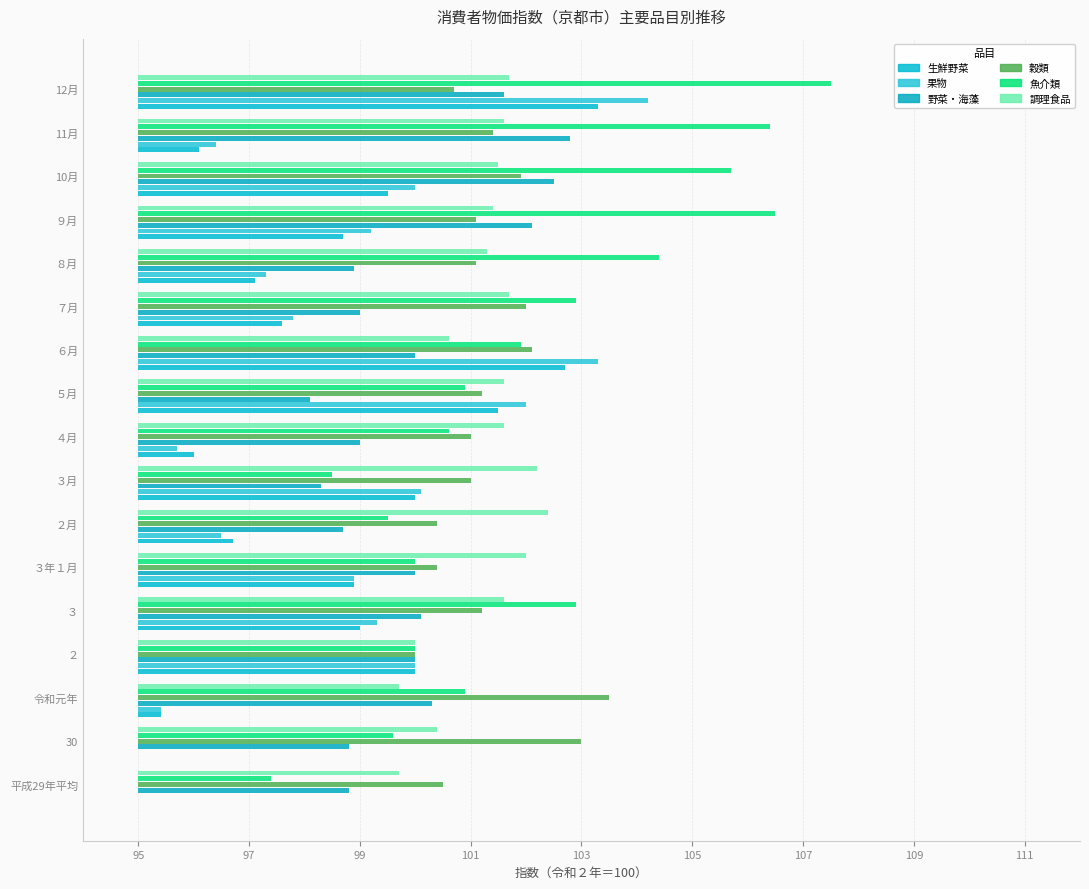

What is the difference between the maximum and minimum values in the 生鮮野菜 series?

8.3